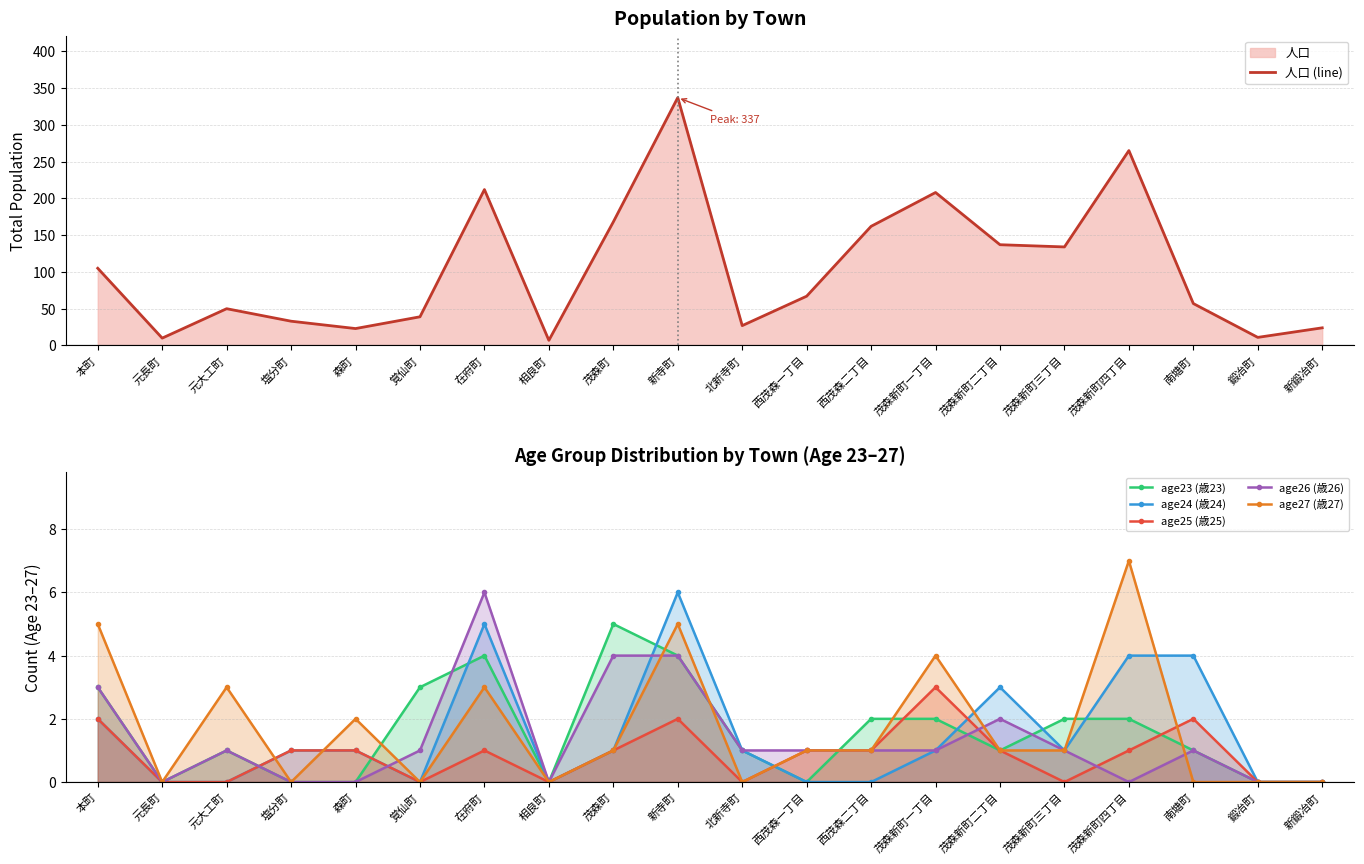

Which has a higher value, 在府町 or 西茂森一丁目?

在府町